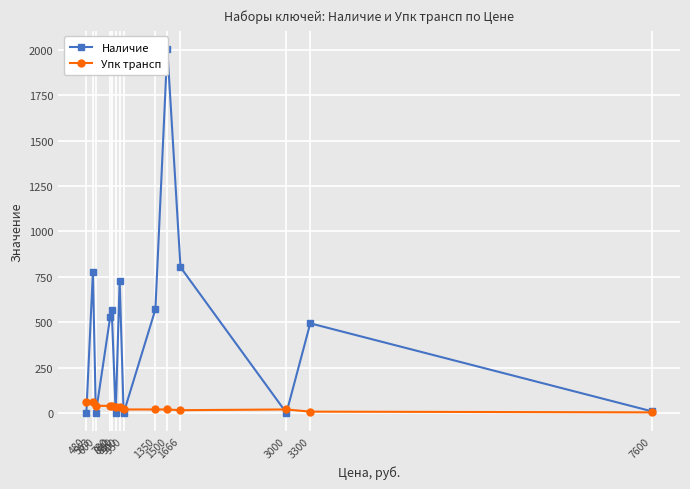

Count the number of categories in the chart.

14